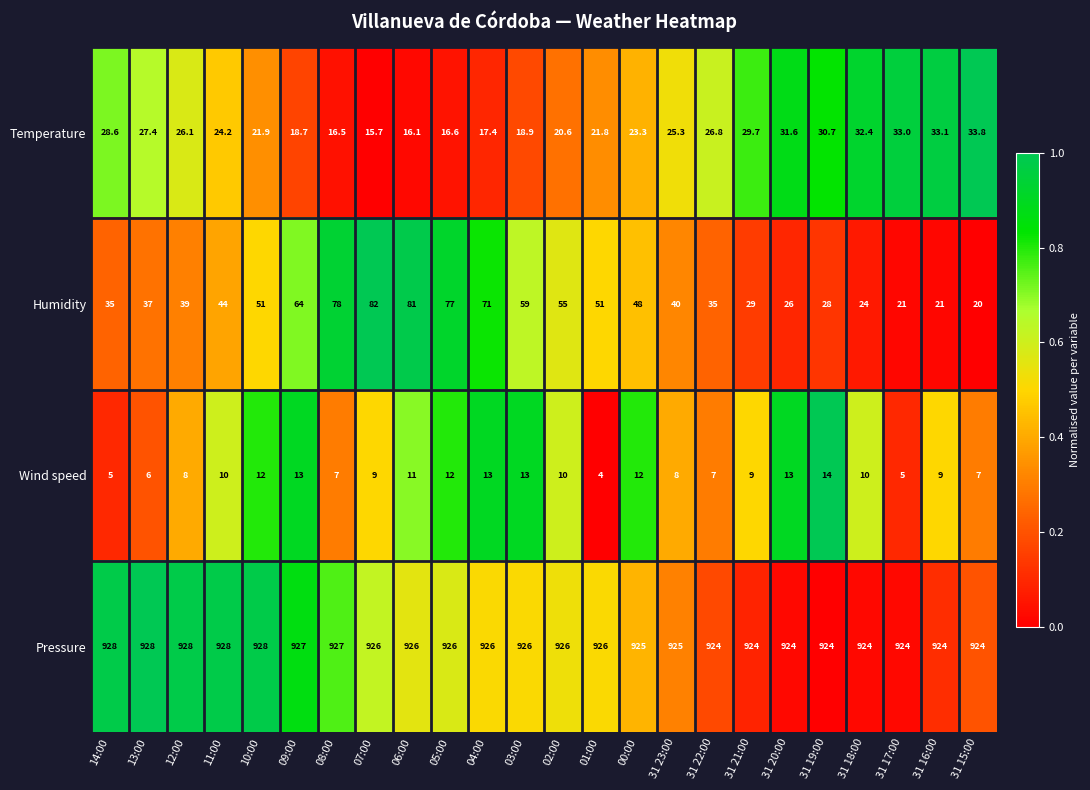

How many Wind speed values are between 7 and 12?

15